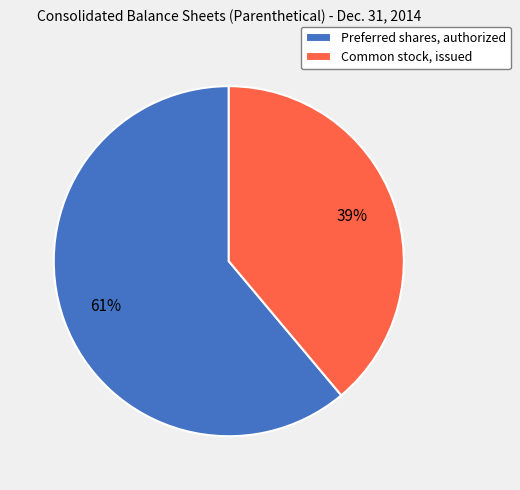

True or false: Preferred shares, authorized accounts for 48% of the total.

False